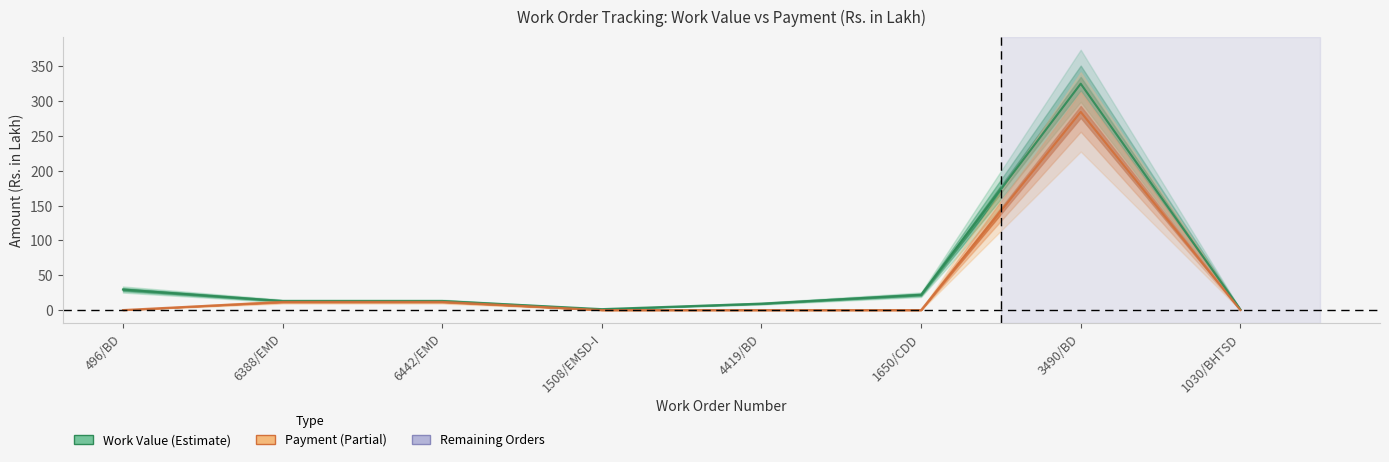

True or false: Work Value and Payment cross at least once.

False